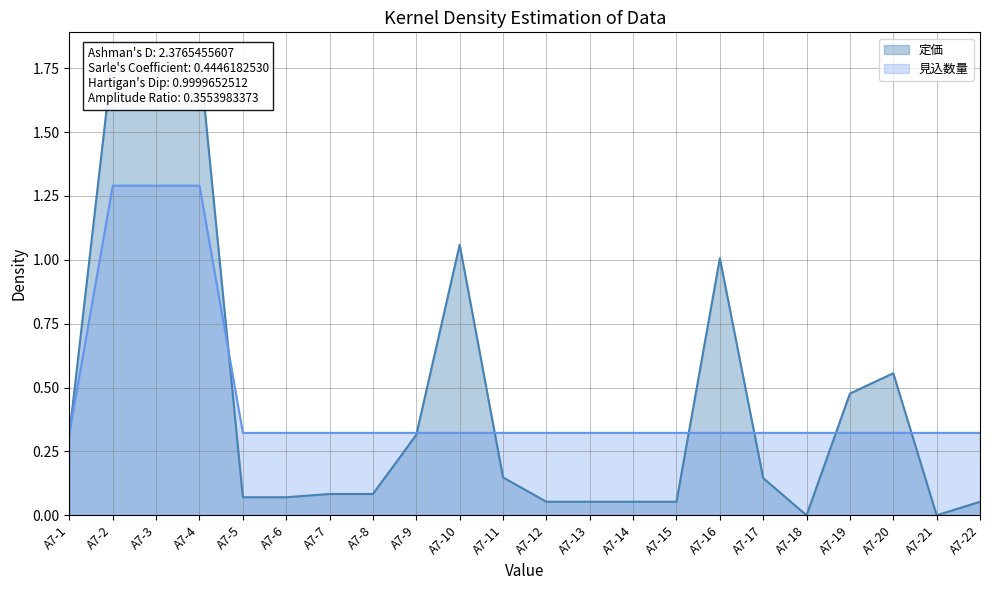

How many interior local valleys does the 定価 series have?

2